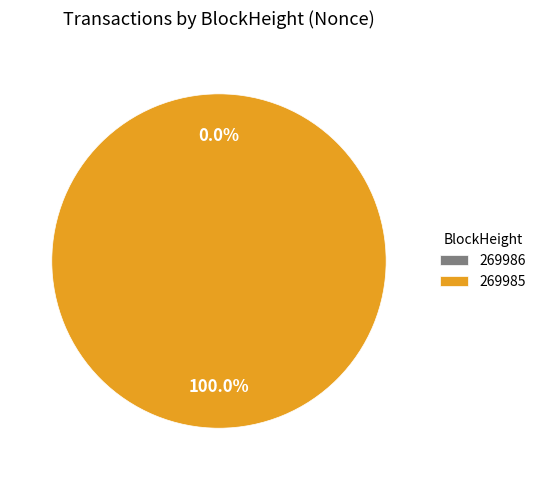

True or false: 269986 accounts for 1% of the total.

False